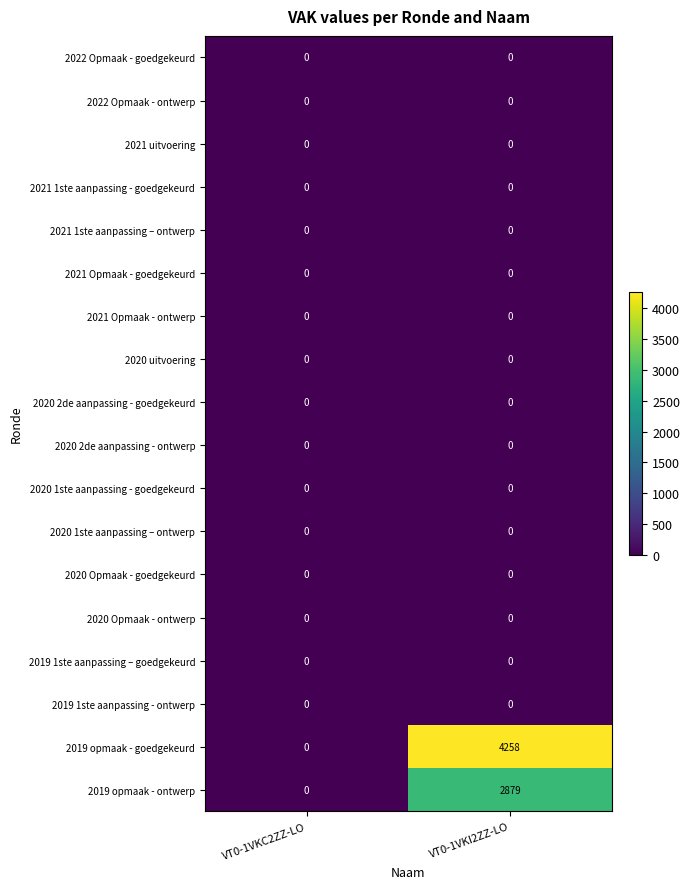

What is the spread (max minus min) of values at VT0-1VKI2ZZ-LO?

4258